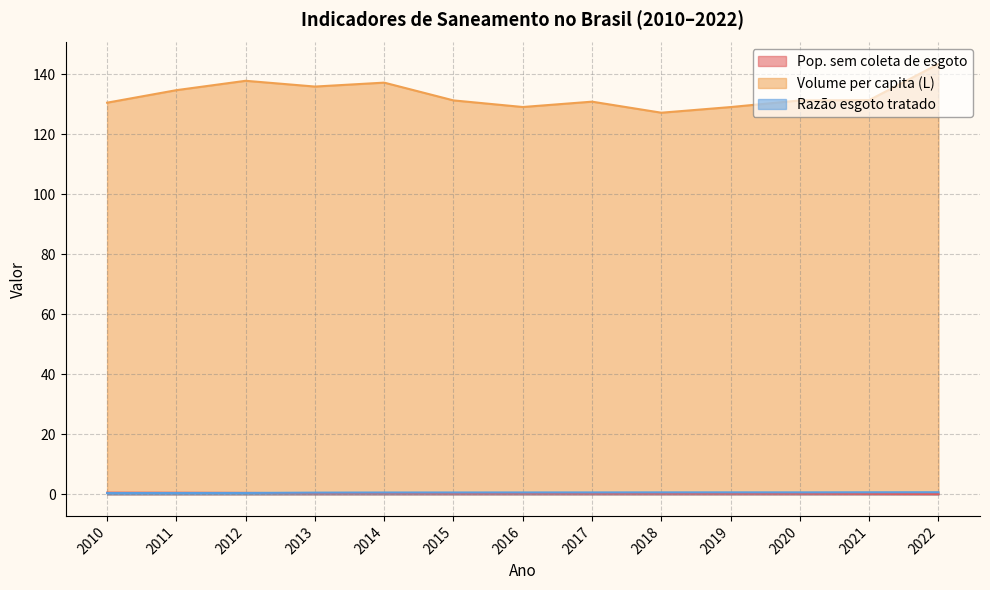

What is the average value of the Pop. sem coleta de esgoto series?

0.3